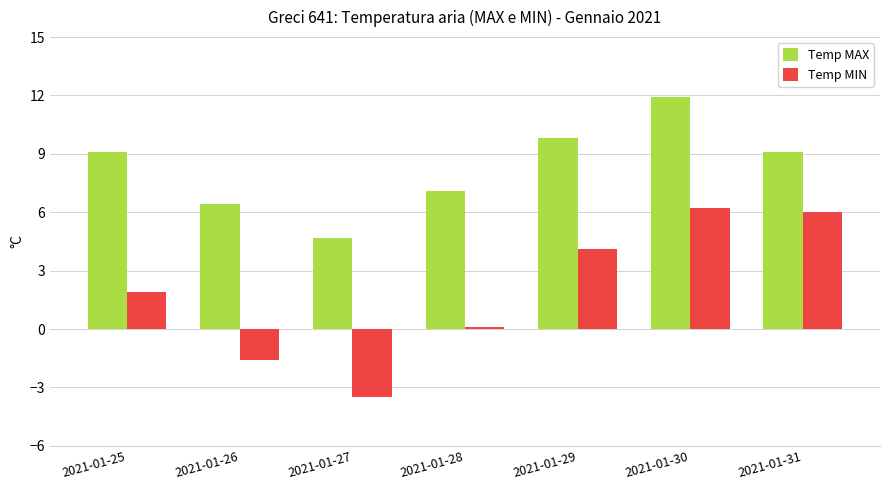

Rank the series by their maximum value, from lowest to highest.

Temp MIN, Temp MAX